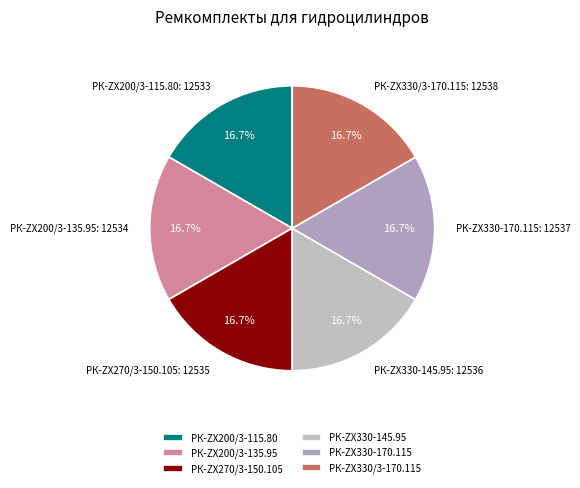

Is the sum of РК-ZX330-145.95 and РК-ZX200/3-135.95 greater than half?

No